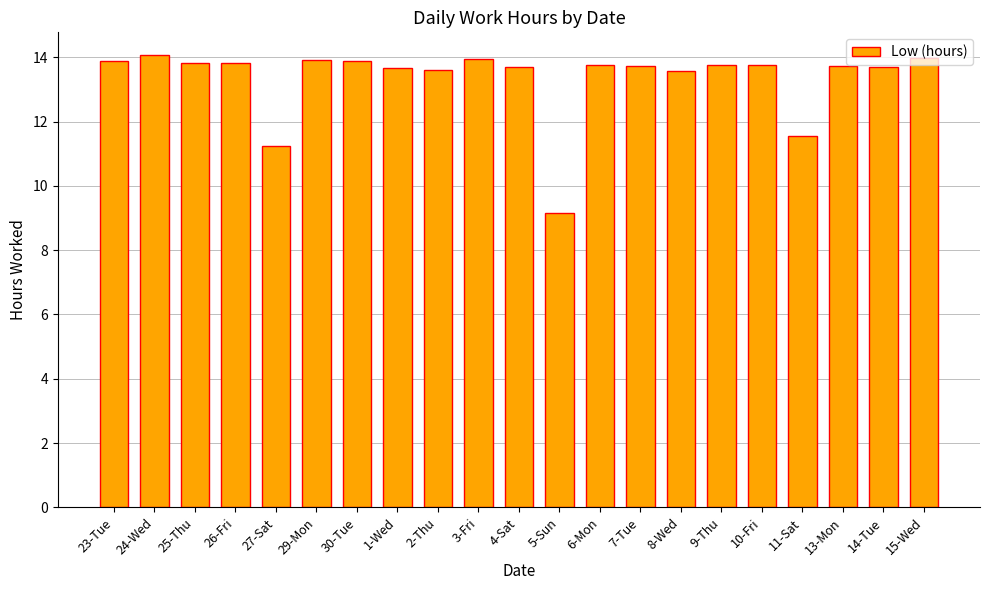

What is the label of the 16th bar from the left?

9-Thu